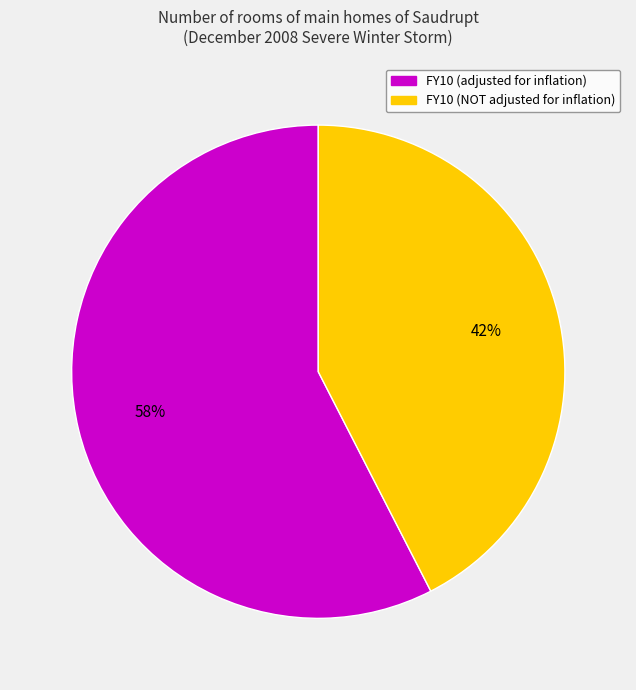

To the nearest percent, what portion does FY10 (NOT adjusted for inflation) represent?

42%